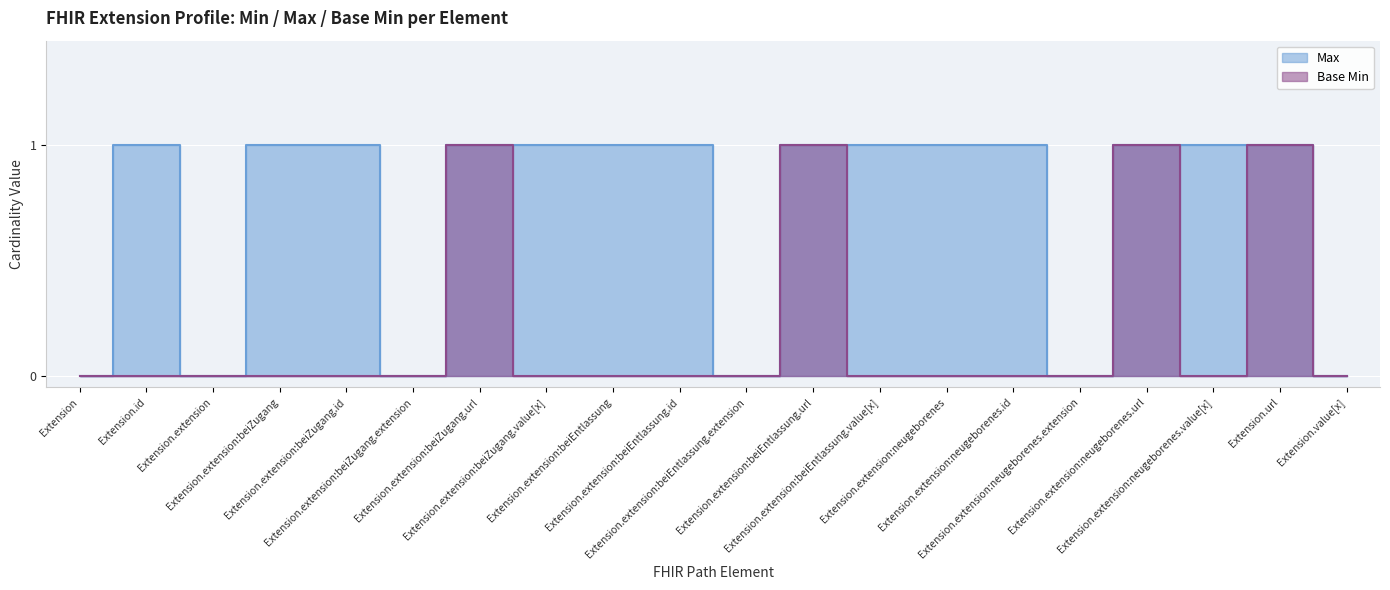

At which category does Max reach its first local valley?

Extension.extension